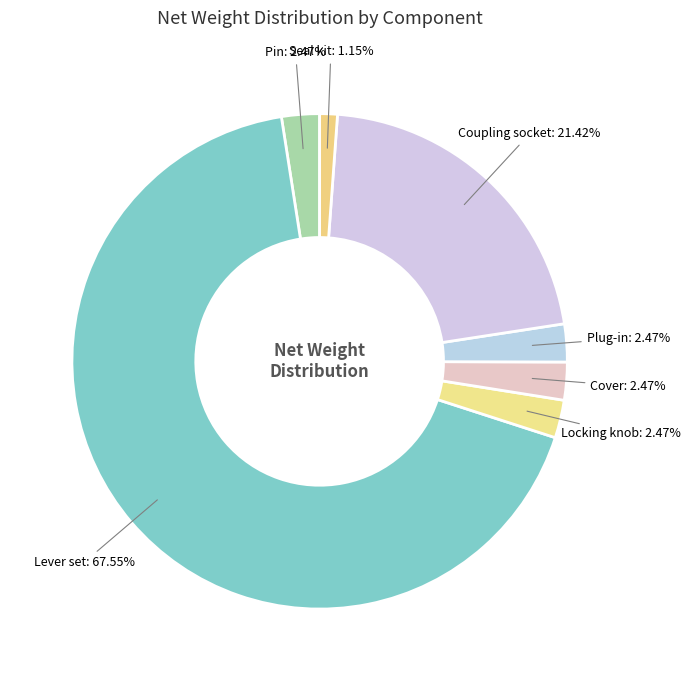

How many slices are in this pie chart?

7